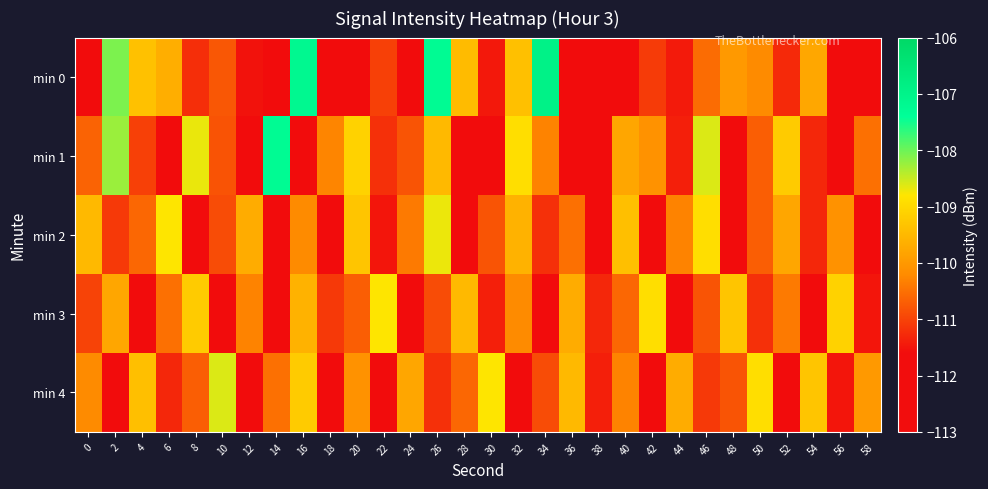

Reading left to right, transcribe all the data shown in this chart.

min 0: 0=-111.6	2=-108.1	4=-109.4	6=-109.7	8=-111.2	10=-110.8	12=-111.5	14=-112.4	16=-107.2	18=-111.7	20=-112.6	22=-111.0	24=-111.8	26=-107.3	28=-109.5	30=-111.5	32=-109.4	34=-106.9	36=-112.6	38=-112.2	40=-112.6	42=-111.1	44=-111.4	46=-110.5	48=-110.0	50=-110.2	52=-111.3	54=-109.8	56=-112.3	58=-112.1
min 1: 0=-110.6	2=-108.3	4=-111.0	6=-112.4	8=-108.7	10=-110.8	12=-111.6	14=-107.3	16=-112.4	18=-110.3	20=-109.1	22=-111.2	24=-110.8	26=-109.5	28=-112.1	30=-111.7	32=-108.9	34=-110.3	36=-111.6	38=-112.2	40=-109.8	42=-110.1	44=-111.4	46=-108.6	48=-112.0	50=-110.7	52=-109.2	54=-111.3	56=-112.4	58=-110.5
min 2: 0=-109.5	2=-111.1	4=-110.6	6=-108.8	8=-112.3	10=-110.9	12=-109.7	14=-111.8	16=-110.2	18=-112.1	20=-109.3	22=-111.5	24=-110.4	26=-108.7	28=-112.0	30=-110.8	32=-109.6	34=-111.2	36=-110.5	38=-112.4	40=-109.4	42=-111.7	44=-110.3	46=-108.9	48=-112.2	50=-110.7	52=-109.8	54=-111.3	56=-110.1	58=-112.5
min 3: 0=-111.0	2=-109.8	4=-112.1	6=-110.5	8=-109.2	10=-111.6	12=-110.3	14=-112.2	16=-109.6	18=-111.1	20=-110.7	22=-108.8	24=-112.3	26=-110.9	28=-109.5	30=-111.4	32=-110.2	34=-112.0	36=-109.7	38=-111.3	40=-110.6	42=-108.9	44=-112.4	46=-110.8	48=-109.3	50=-111.2	52=-110.4	54=-112.5	56=-109.1	58=-111.5
min 4: 0=-110.2	2=-112.0	4=-109.4	6=-111.3	8=-110.7	10=-108.6	12=-112.1	14=-110.5	16=-109.2	18=-111.7	20=-110.1	22=-112.3	24=-109.8	26=-111.2	28=-110.6	30=-108.8	32=-112.2	34=-110.9	36=-109.5	38=-111.4	40=-110.3	42=-112.4	44=-109.7	46=-111.1	48=-110.8	50=-108.9	52=-112.5	54=-109.3	56=-111.5	58=-110.0